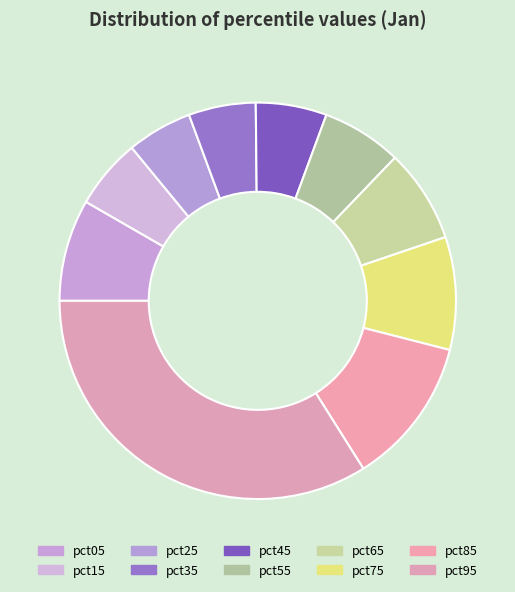

What is the total percentage of pct55 and pct35?

12.0%